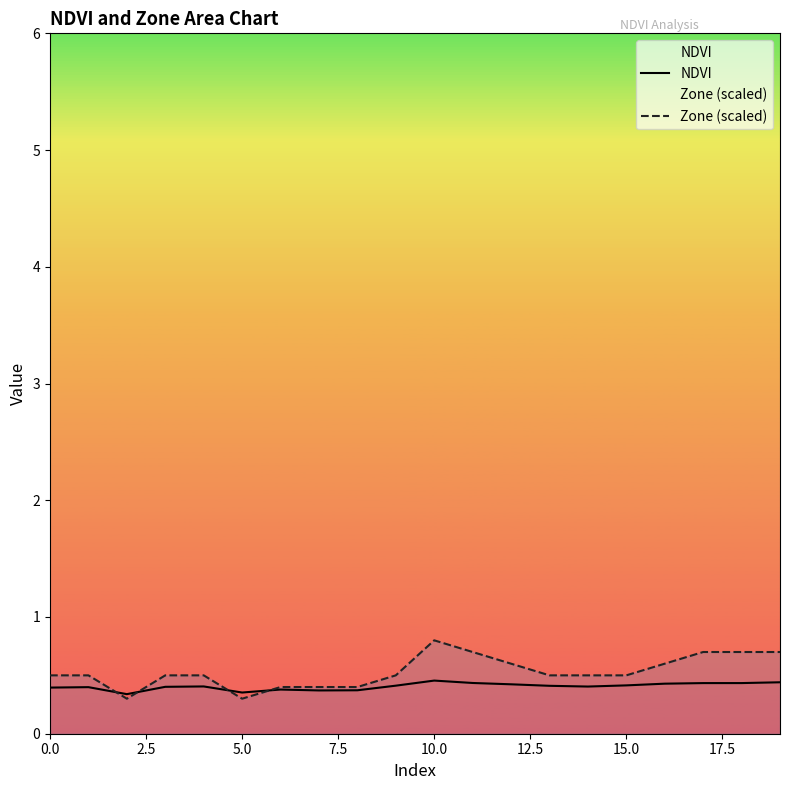

What is the smallest value displayed?

0.3